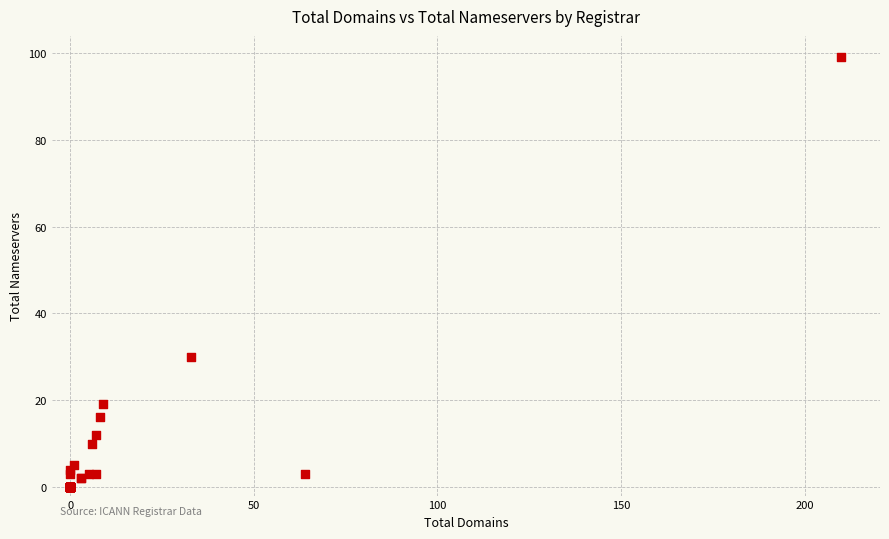

What Y value in the scatter plot is closest to 49?

30